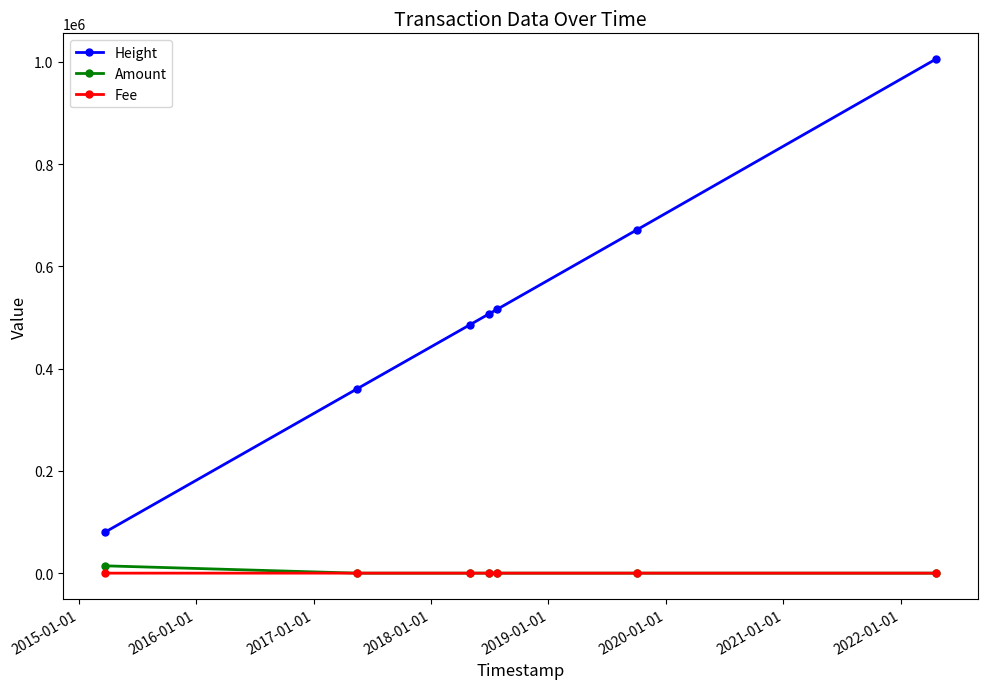

What is the difference between the maximum and minimum values in the Fee series?

0.9